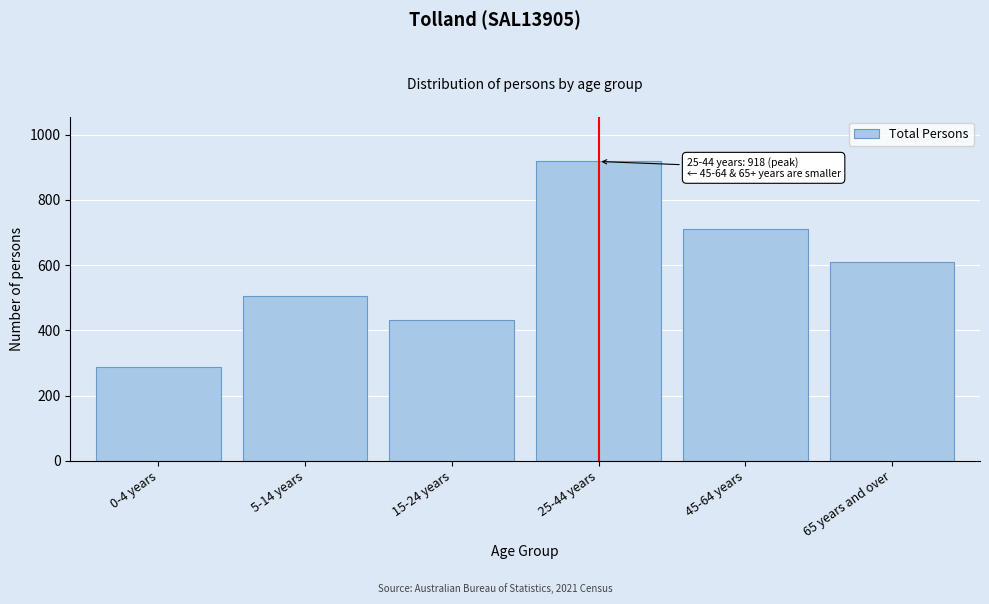

Reading left to right, list all the values displayed in this chart.

287	504	433	918	710	611